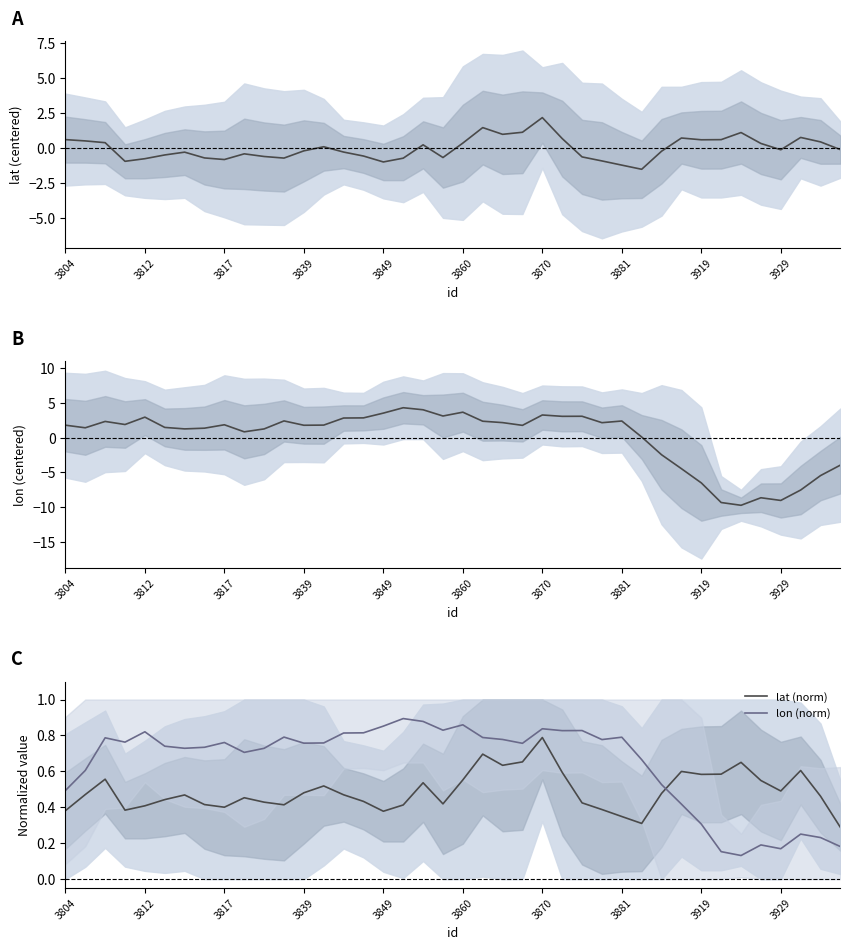

What is the minimum value for lat?

-1.5